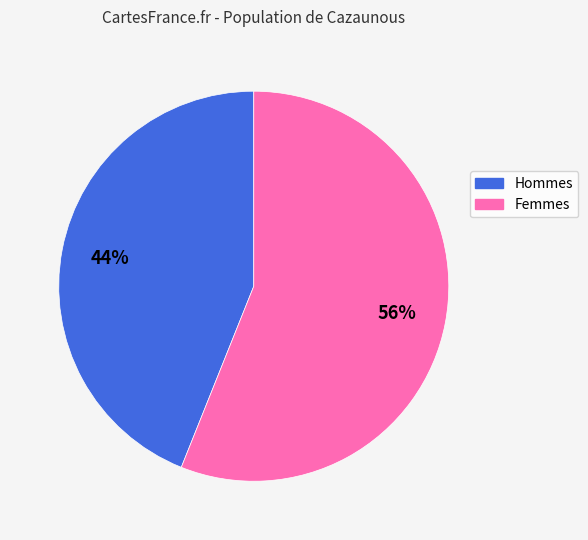

To the nearest percent, what is the average slice percentage?

50%